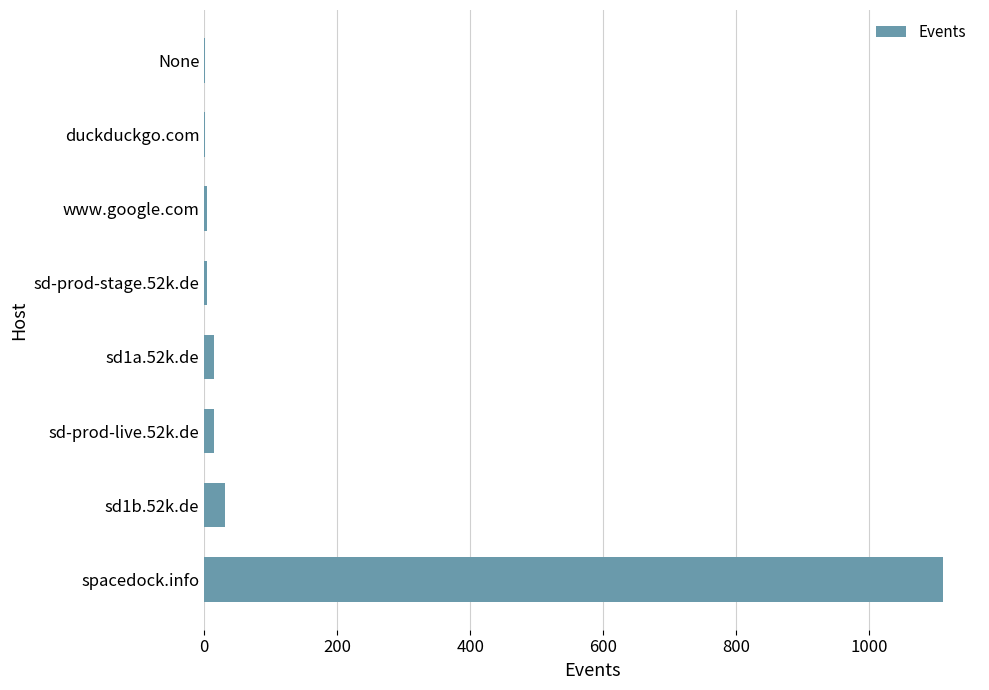

What is the sum of all values?

1181